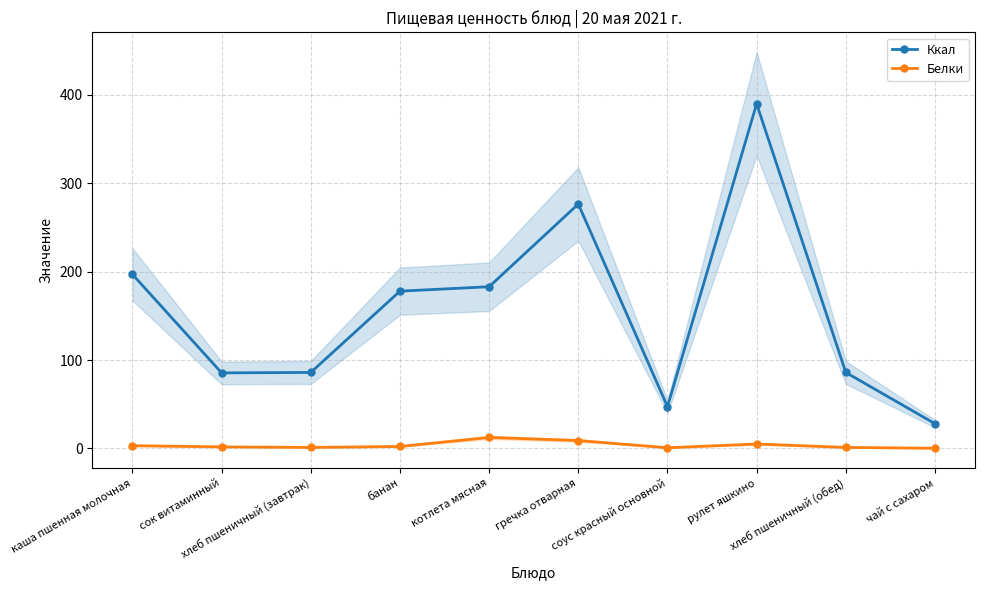

At how many categories does at least one series exceed 255?

2